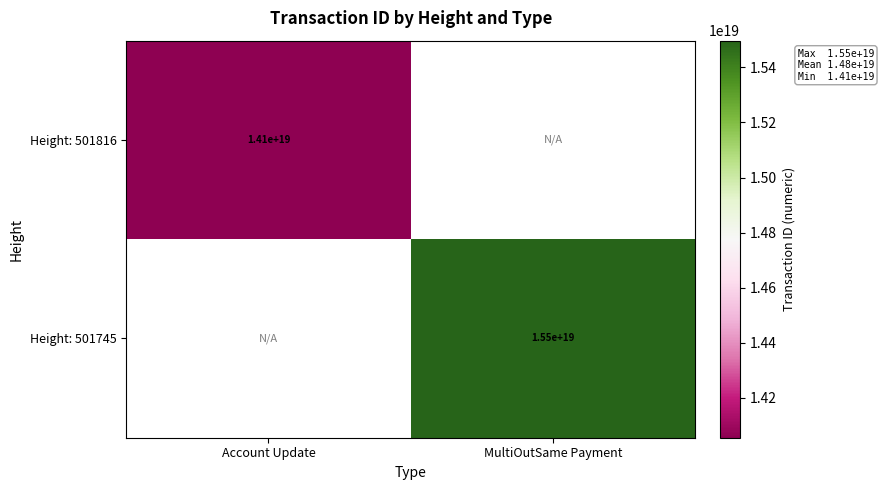

Is the value of Height: 501816 at Account Update greater than the value of Height: 501745 at MultiOutSame Payment?

No